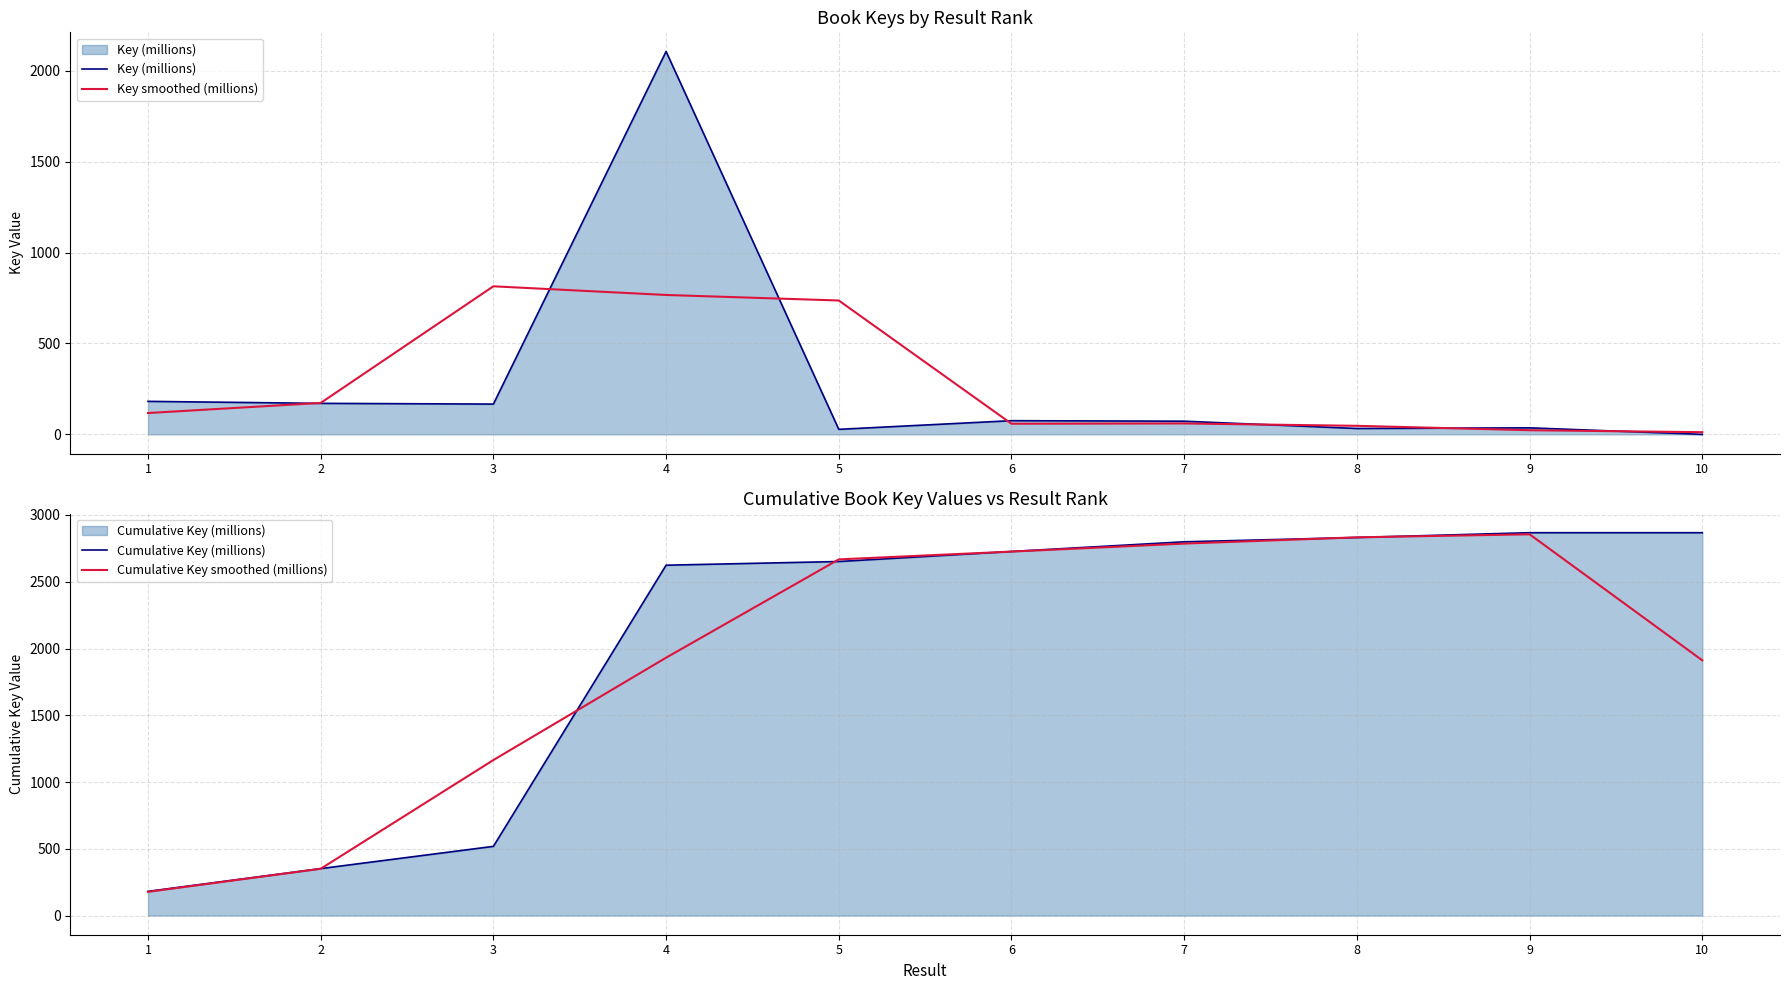

How many data points in Cumulative Key (millions) are above 2726?

5